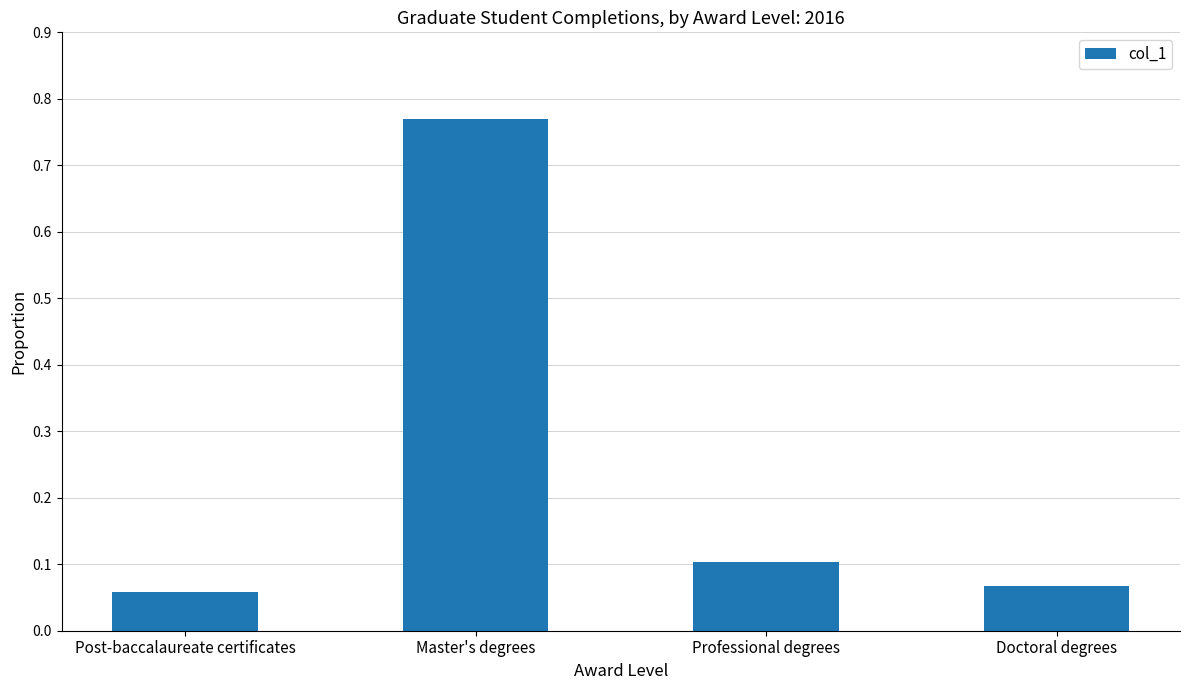

The chart shows a value of 0.1 at Doctoral degrees. True or false?

True